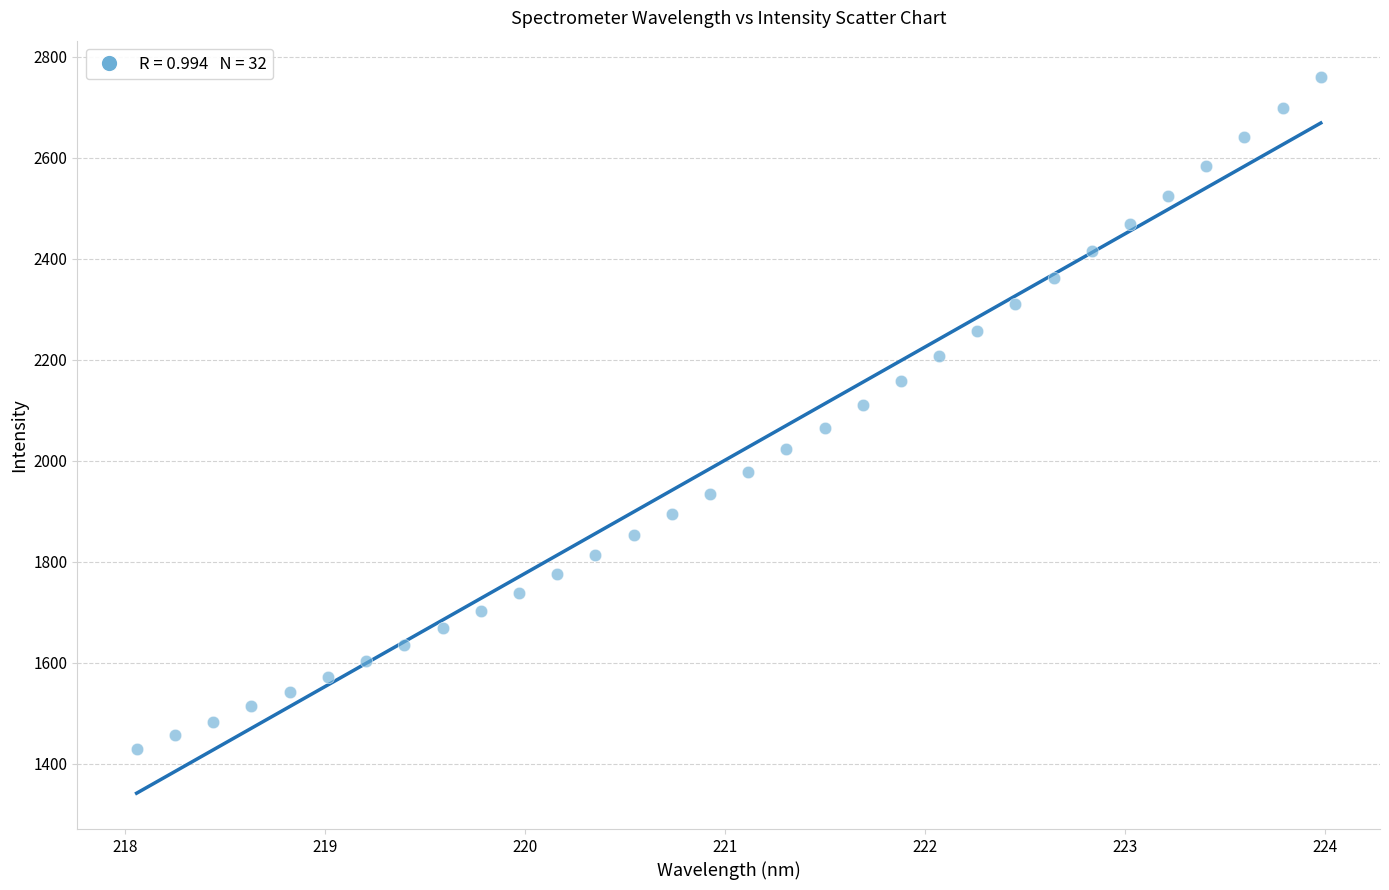

What is the range of Y values (max minus min)?

1332.8